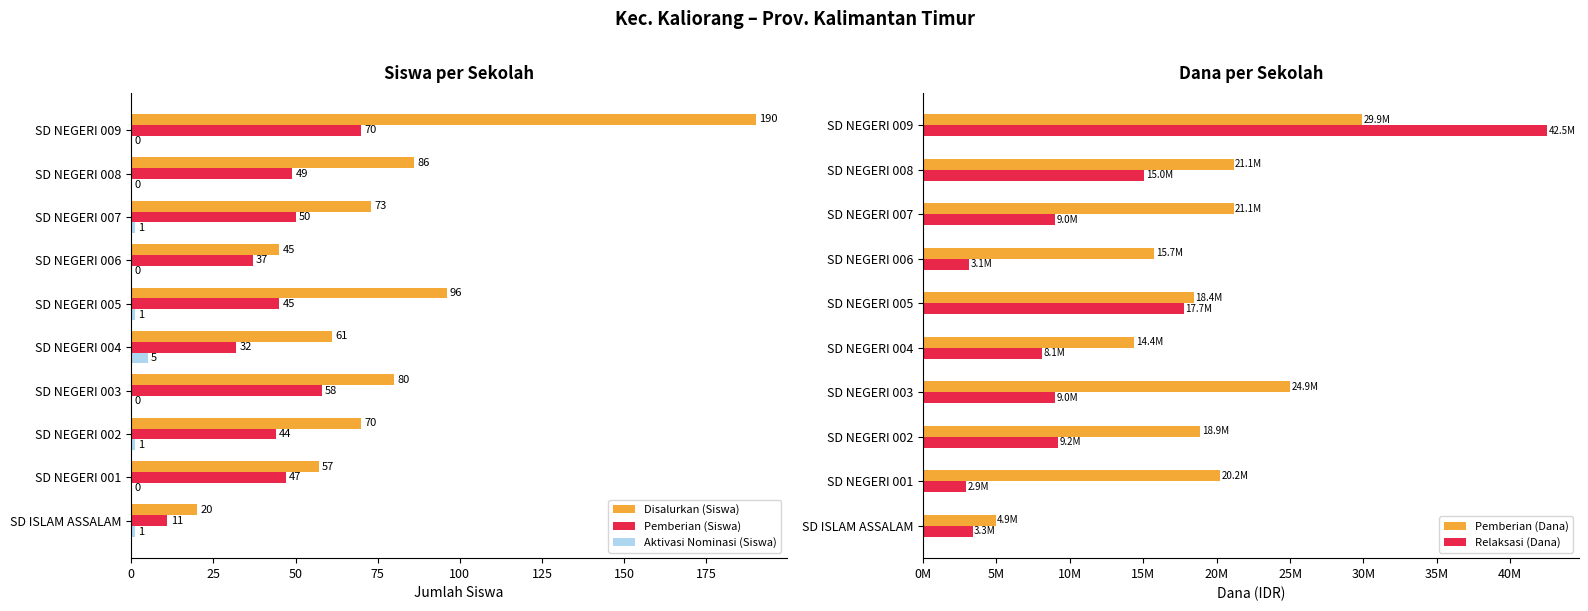

The value of Pemberian (Siswa) at SD NEGERI 001 is 47. True or false?

True